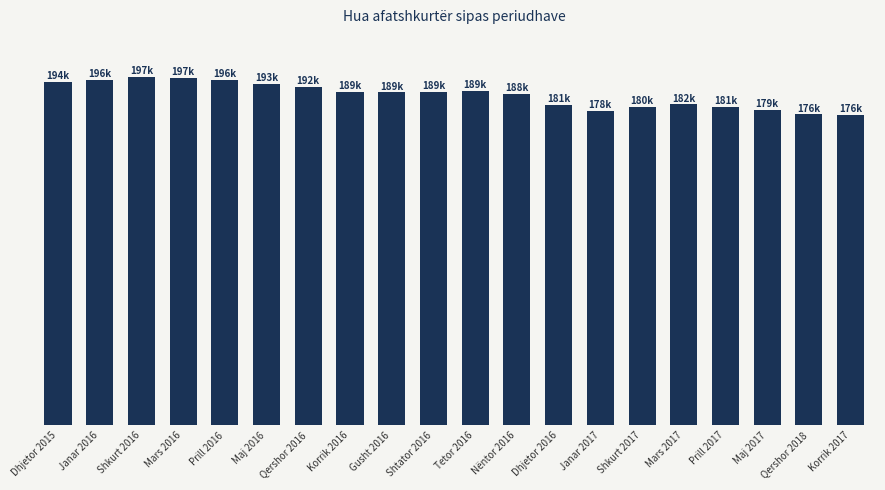

Does the chart contain any negative values?

No